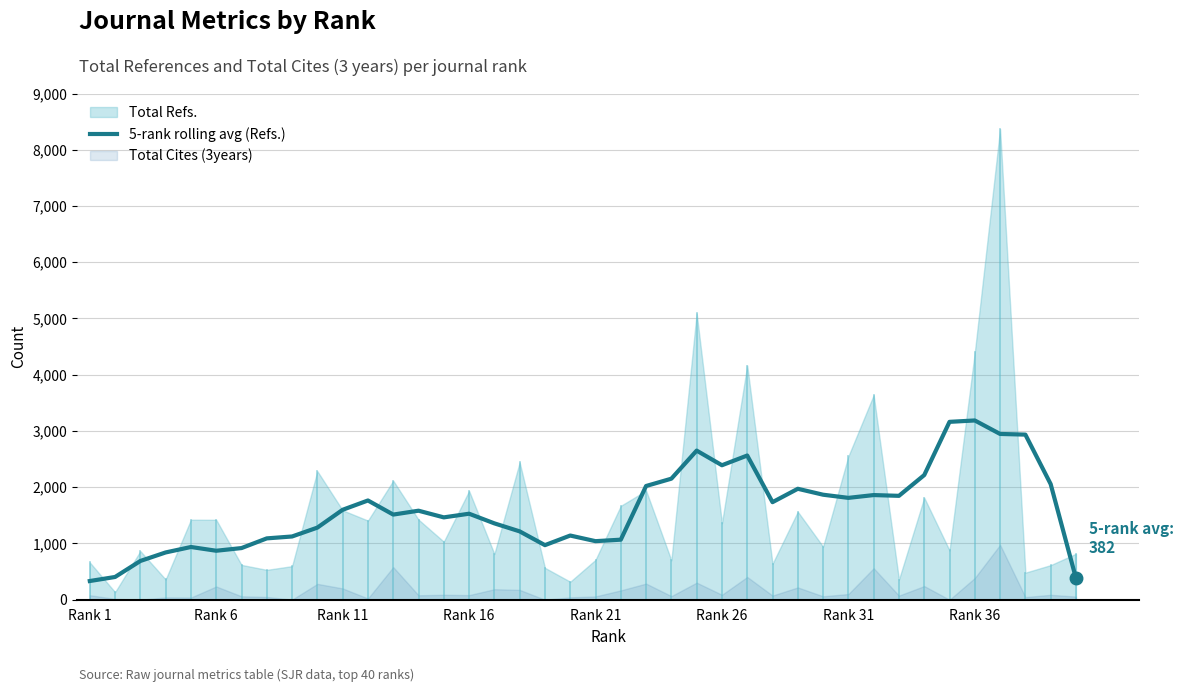

What is the lowest value of the 5-rank rolling avg (Refs.) series?

332.4